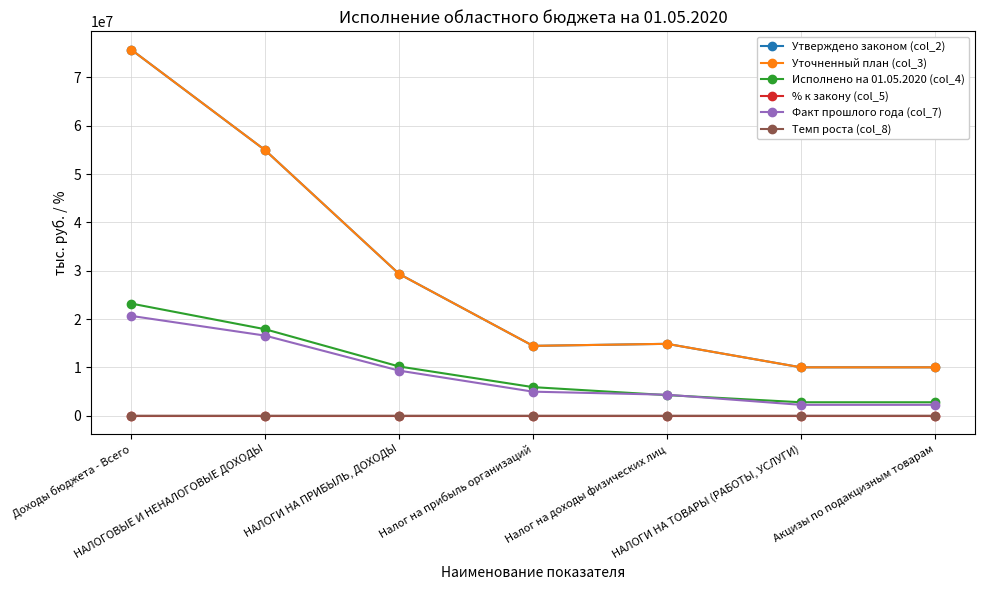

Rank the series at Акцизы по подакцизным товарам from highest to lowest value.

Утверждено законом (col_2), Уточненный план (col_3), Исполнено на 01.05.2020 (col_4), Факт прошлого года (col_7), Темп роста (col_8), % к закону (col_5)